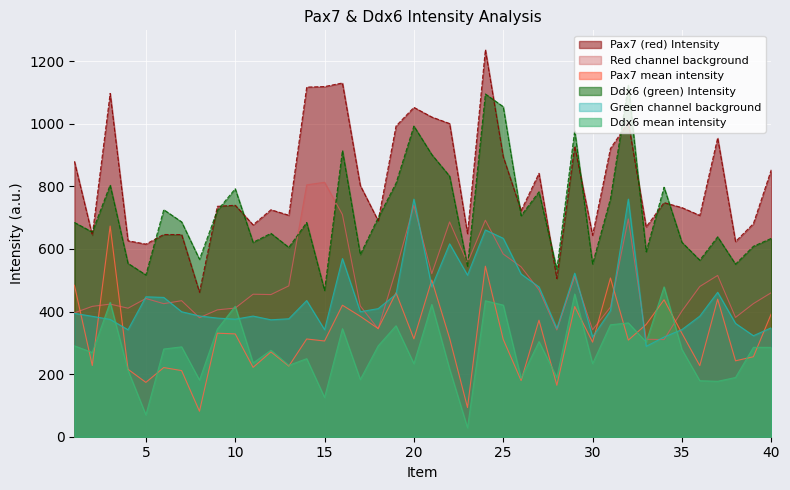

Reading left to right, what are all the values shown in this chart?

Pax7 (red) Intensity: 879.7	644.0	1096.6	626.0	615.2	646.0	645.9	461.7	736.0	739.5	676.8	725.1	707.5	1116.8	1118.6	1130.0	802.5	690.1	992.6	1052.1	1021.3	1000.4	648.8	1236.4	894.5	722.1	841.3	505.4	928.4	643.7	920.9	1004.4	670.1	747.8	731.9	707.0	954.6	623.6	680.7	852.7
Red channel background: 395.9	416.4	423.7	410.5	441.6	425.0	434.6	380.3	405.3	411.0	455.2	454.1	481.9	804.6	812.8	709.9	417.8	344.5	532.7	739.4	520.8	686.3	555.6	691.6	583.6	542.7	469.1	341.0	512.4	341.6	413.9	695.8	311.4	310.3	401.4	479.9	515.2	381.1	425.2	460.1
Pax7 mean intensity: 483.8	227.5	673.0	215.5	173.6	221.0	211.3	81.4	330.7	328.5	221.6	271.0	225.6	312.3	305.8	420.1	384.7	345.6	459.9	312.7	500.5	314.1	93.2	544.8	311.0	179.4	372.2	164.4	416.0	302.1	507.0	308.6	358.8	437.5	330.4	227.1	439.4	242.5	255.5	392.6
Ddx6 (green) Intensity: 684.5	653.8	804.2	553.8	516.8	725.2	686.4	566.8	722.8	792.1	621.0	649.6	604.8	684.4	467.4	914.3	582.1	699.4	809.9	992.5	901.4	832.3	544.8	1094.9	1054.3	706.3	782.3	535.0	978.4	551.9	760.3	1122.7	591.1	797.0	621.2	564.1	638.5	551.3	608.3	633.5
Green channel background: 394.2	384.8	374.8	341.7	447.0	445.0	399.3	385.8	379.0	375.4	385.4	373.5	376.8	435.0	342.1	569.2	399.4	409.2	455.4	759.1	478.9	616.2	516.1	660.6	633.8	519.8	478.4	345.9	522.4	318.5	402.7	759.1	288.7	318.4	342.3	385.2	461.4	362.1	322.7	348.1
Ddx6 mean intensity: 290.3	269.1	429.4	212.1	69.8	280.2	287.1	181.1	343.8	416.7	235.6	276.1	228.0	249.4	125.4	345.1	182.8	290.2	354.5	233.4	422.5	216.1	28.7	434.3	420.5	186.5	303.9	189.2	455.9	233.4	357.6	363.6	302.4	478.6	278.9	178.9	177.1	189.2	285.6	285.4